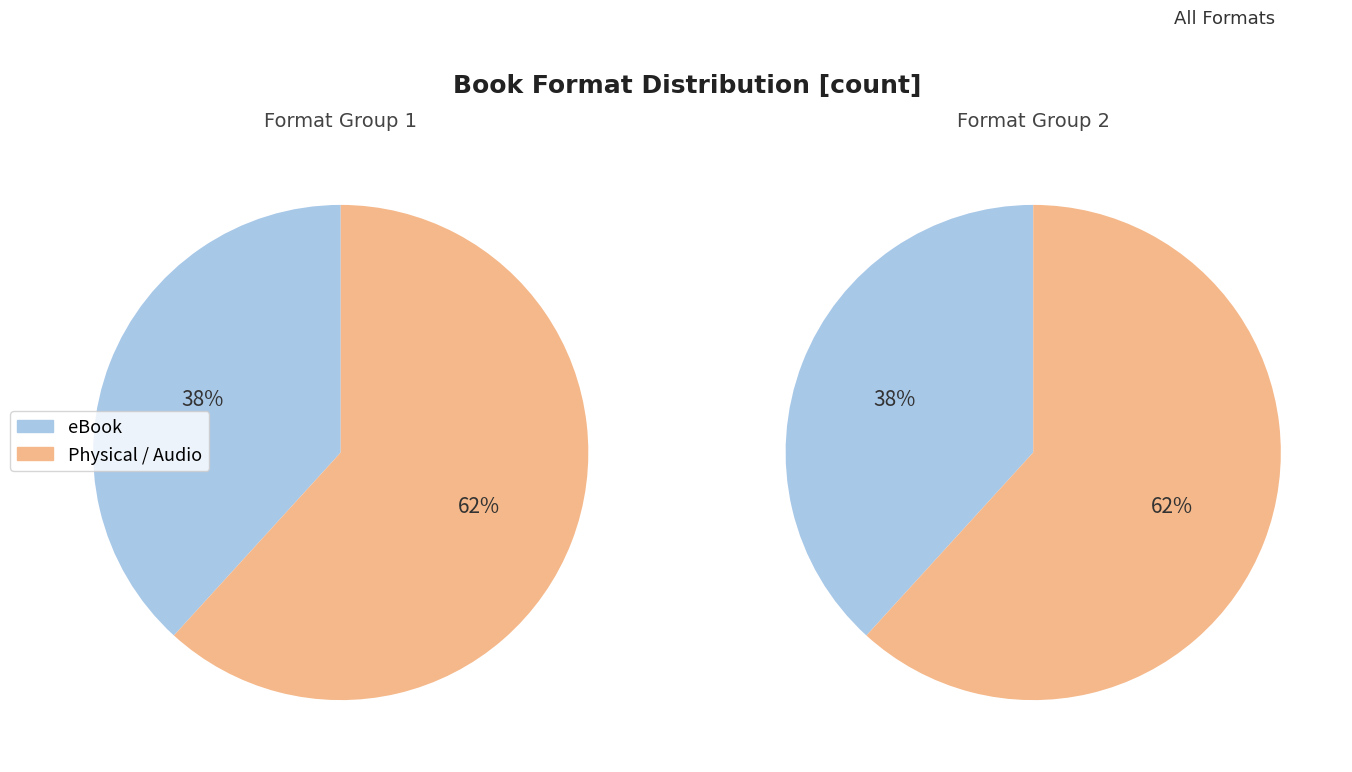

Is Audio Download the majority of the pie?

No